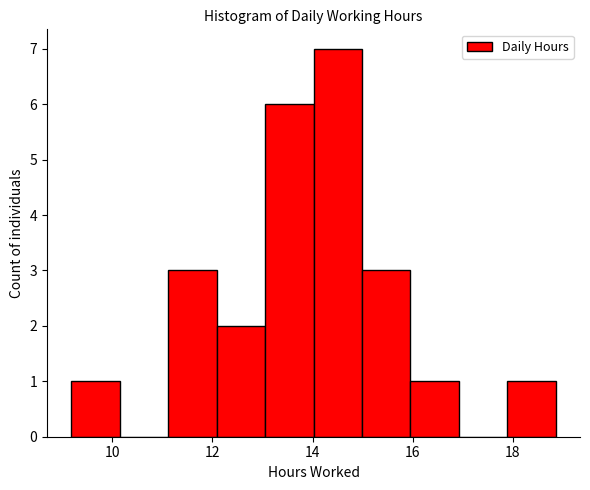

How tall is the bar that spans 16.0 to 17.0 on the x-axis? Neither the bar edges nor the heights are printed on the chart, so give them approximately, as read against the axes.

1